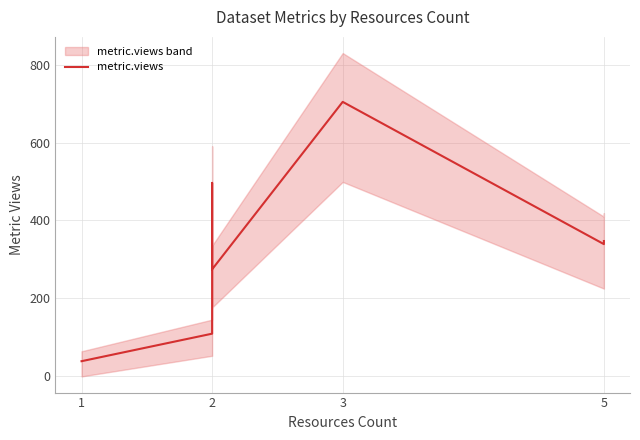

What is the sum of all values?

2308